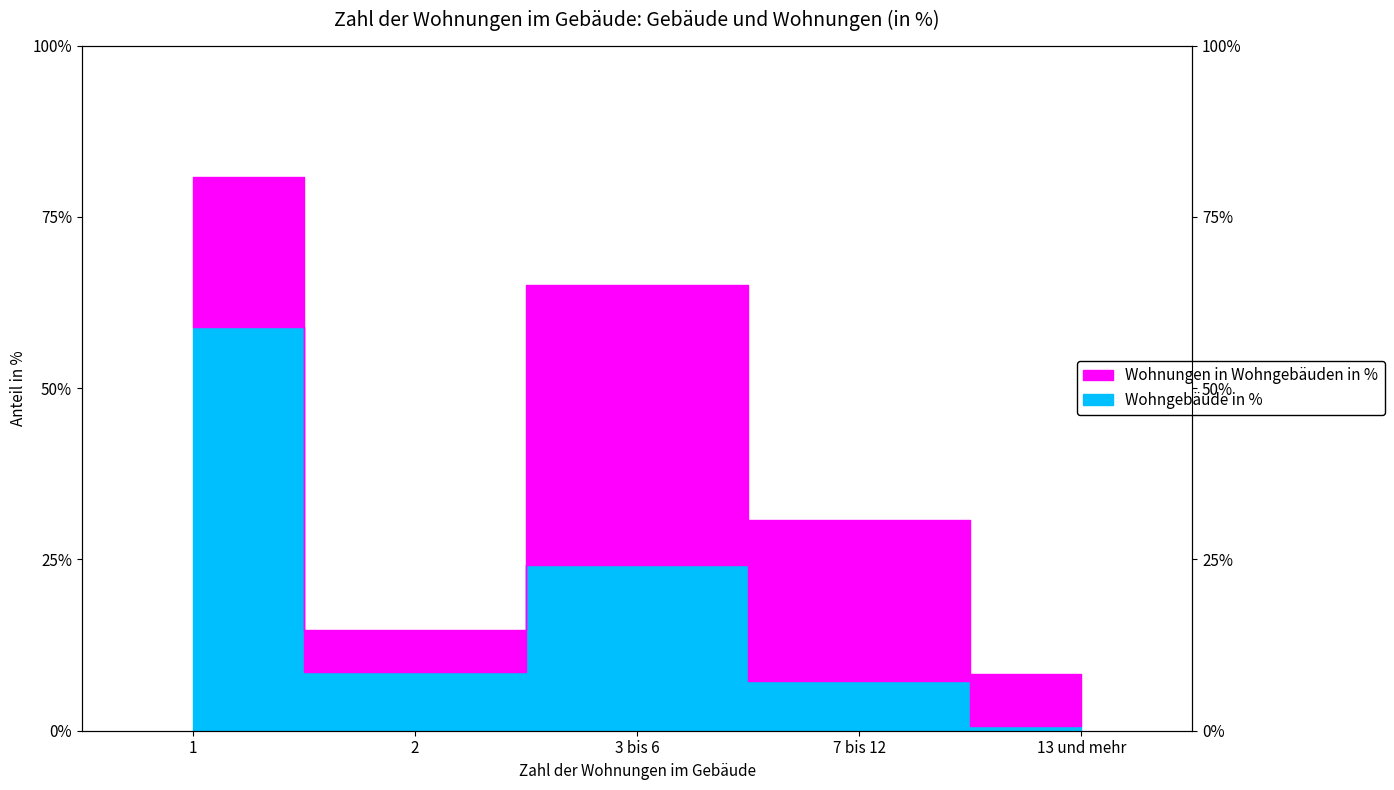

Rank the categories by value from highest to lowest.

1, 3 bis 6, 2, 7 bis 12, 13 und mehr